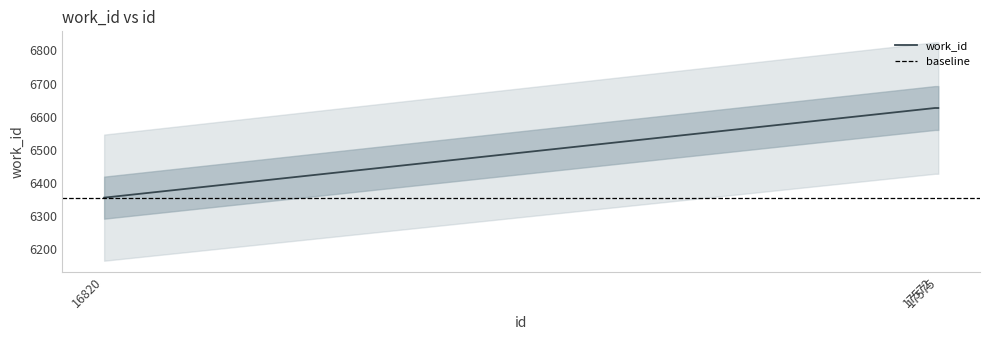

What is the value of the 2nd point from the left?

6626